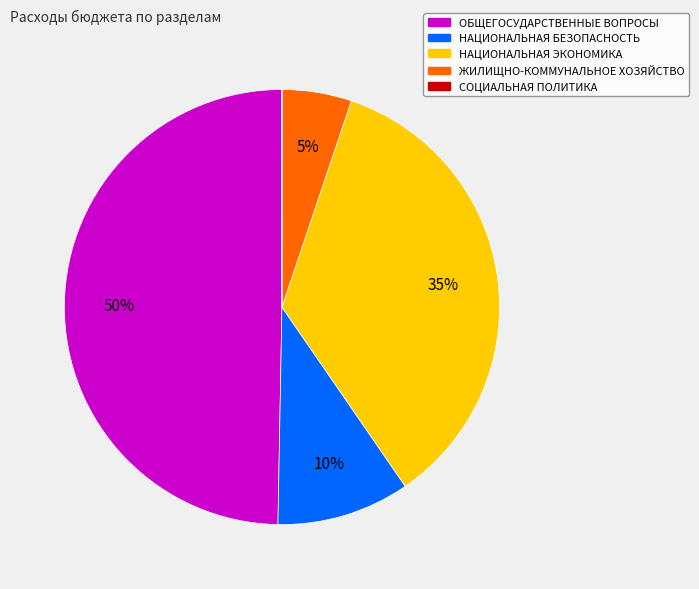

To the nearest percent, what is the average slice percentage?

20%